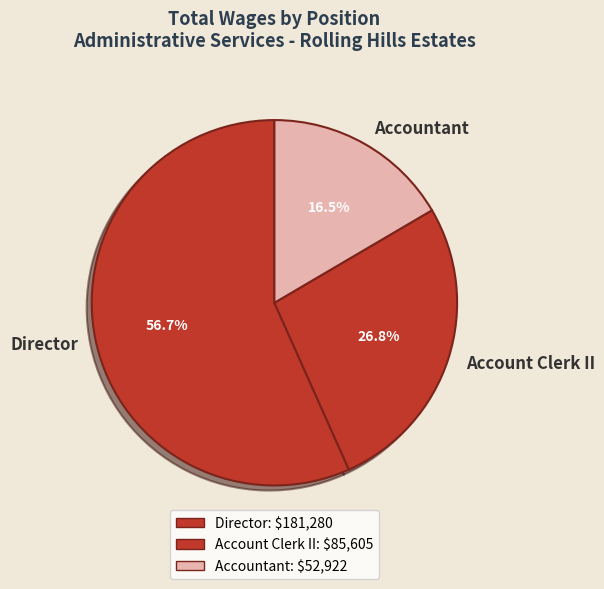

Count the number of slices in the pie.

3